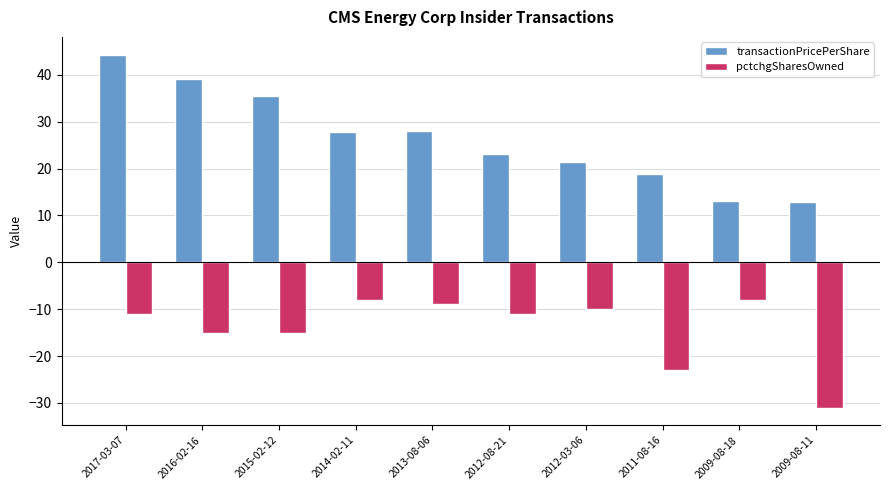

The pctchgSharesOwned series shows -8.0 at 2009-08-18. True or false?

True